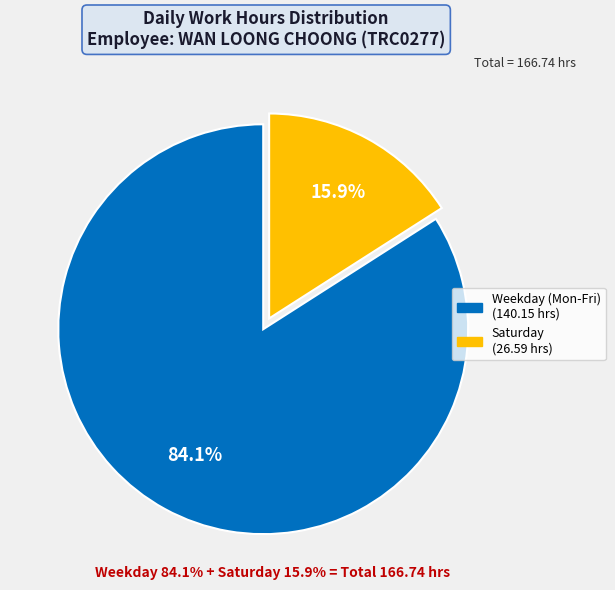

Is there any slice that represents more than half of the pie?

Yes